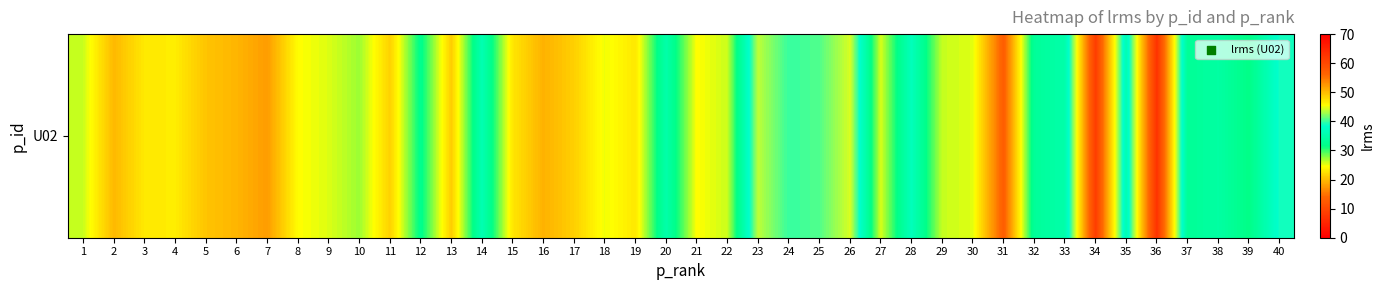

Reading left to right, list all the values displayed in this chart.

26.0	19.8	23.0	23.3	20.5	19.5	17.8	24.4	25.5	27.2	21.5	32.2	21.2	35.8	22.9	19.3	21.3	24.9	23.0	35.0	24.5	26.0	43.7	39.9	40.7	44.5	25.6	36.7	26.1	25.4	12.9	33.3	35.0	61.6	36.0	63.0	33.0	34.2	31.5	39.0